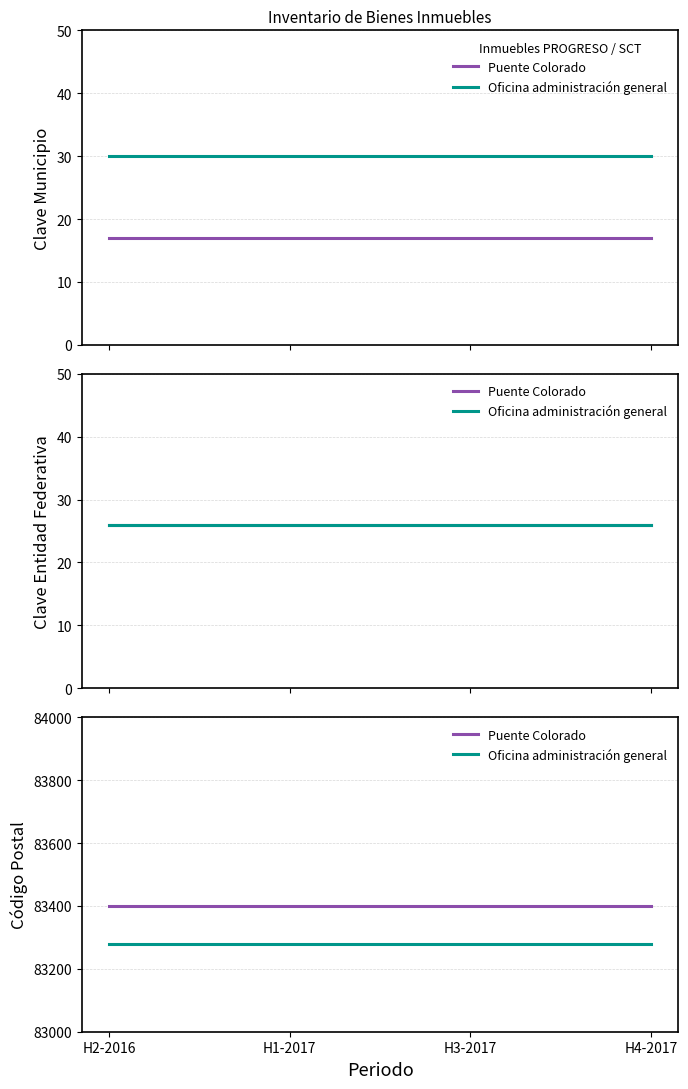

What is the approximate value of Oficina administración general at H4-2017?

83280